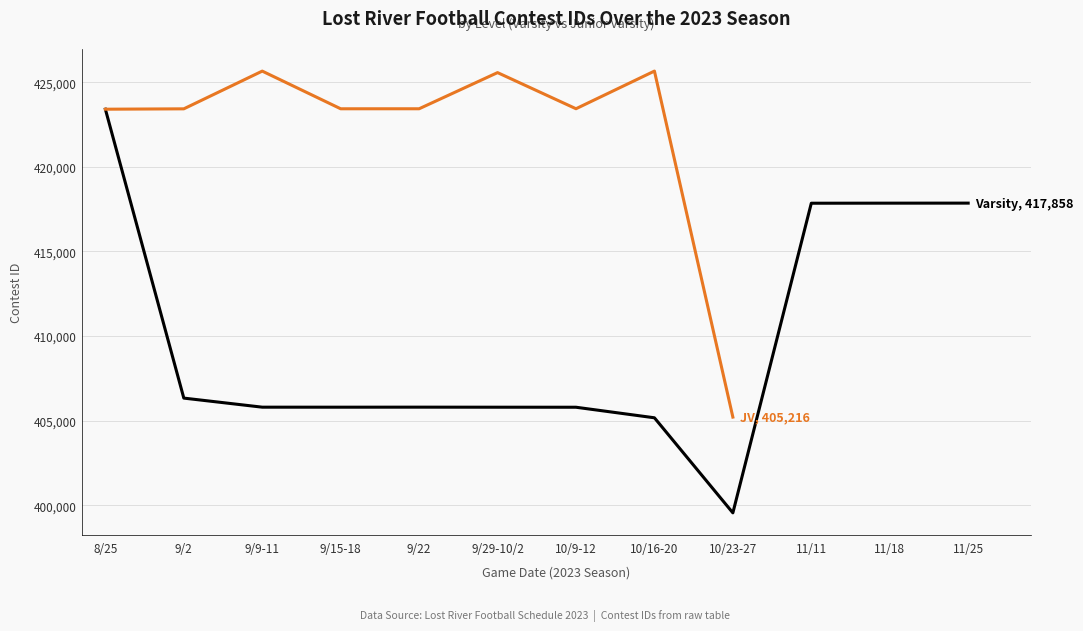

Does the chart display data point markers on the line(s)?

No